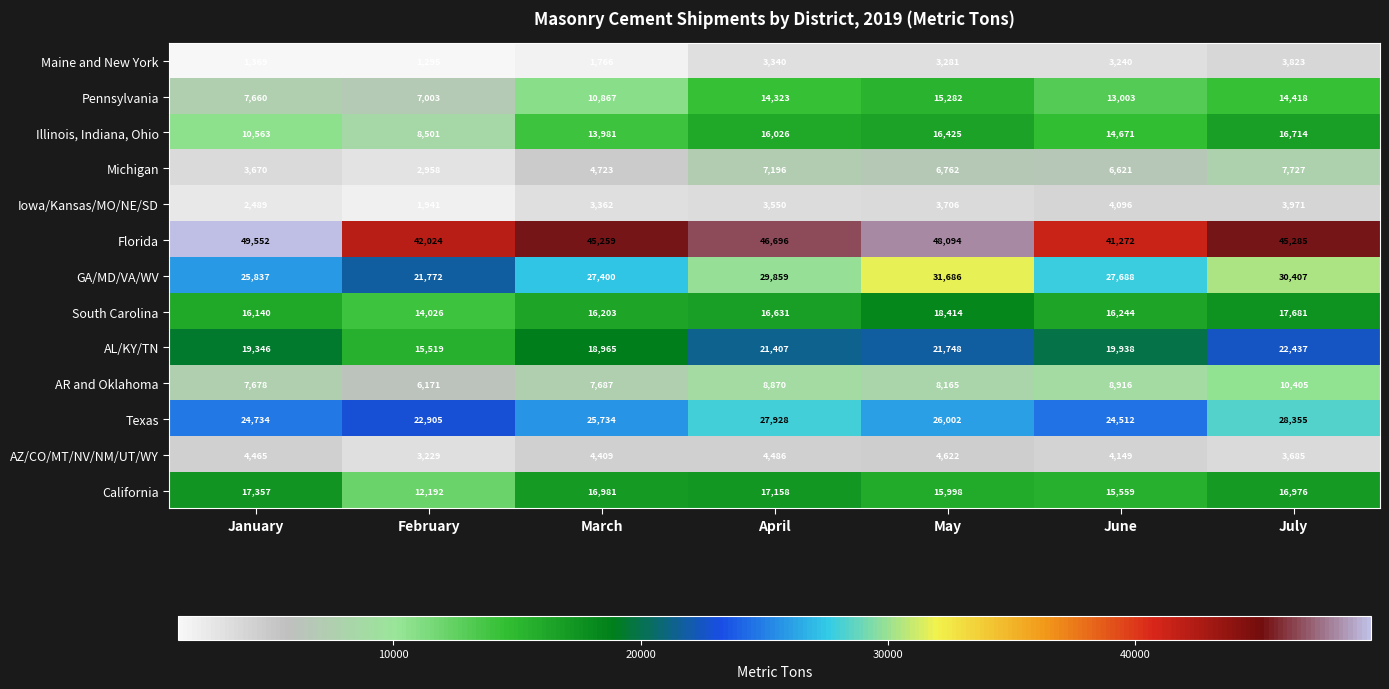

The value of Michigan at January is 839. True or false?

False